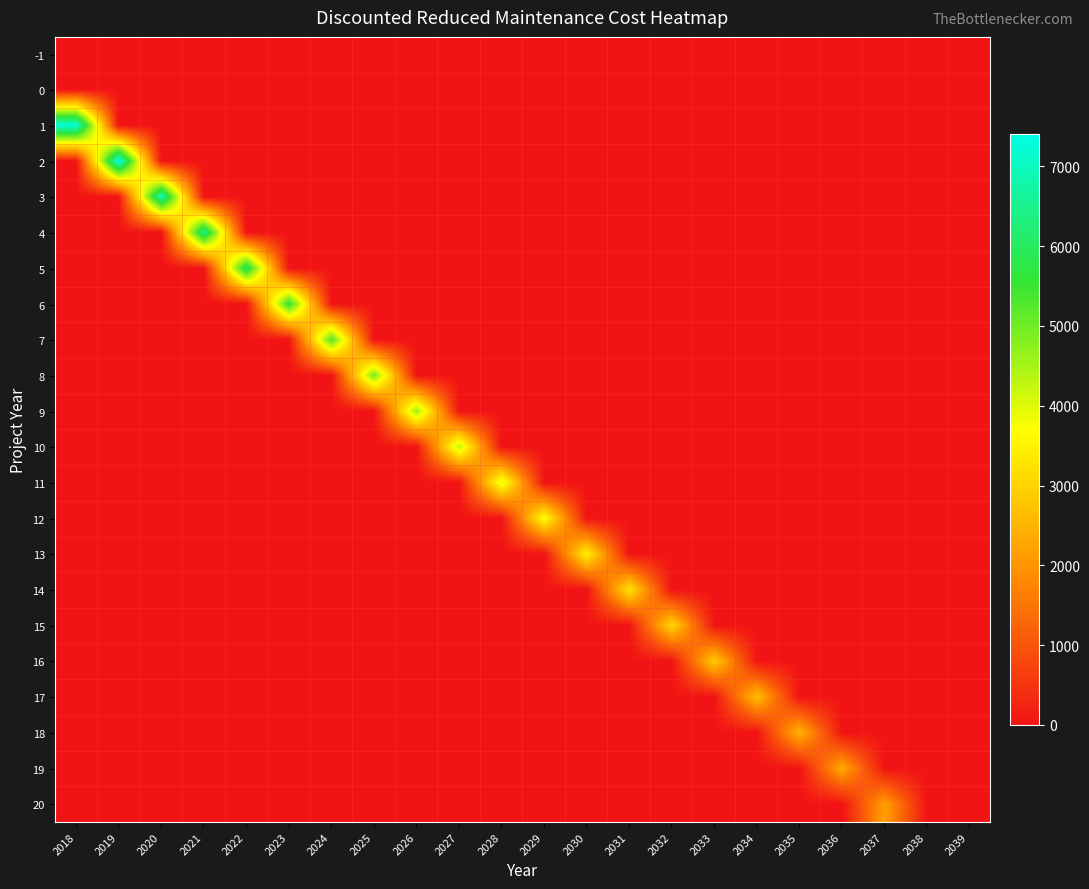

Reading left to right, transcribe all the data shown in this chart.

-1: 2018=0.0	2019=0.0	2020=0.0	2021=0.0	2022=0.0	2023=0.0	2024=0.0	2025=0.0	2026=0.0	2027=0.0	2028=0.0	2029=0.0	2030=0.0	2031=0.0	2032=0.0	2033=0.0	2034=0.0	2035=0.0	2036=0.0	2037=0.0	2038=0.0	2039=0.0
0: 2018=0.0	2019=0.0	2020=0.0	2021=0.0	2022=0.0	2023=0.0	2024=0.0	2025=0.0	2026=0.0	2027=0.0	2028=0.0	2029=0.0	2030=0.0	2031=0.0	2032=0.0	2033=0.0	2034=0.0	2035=0.0	2036=0.0	2037=0.0	2038=0.0	2039=0.0
1: 2018=7287.5	2019=0.0	2020=0.0	2021=0.0	2022=0.0	2023=0.0	2024=0.0	2025=0.0	2026=0.0	2027=0.0	2028=0.0	2029=0.0	2030=0.0	2031=0.0	2032=0.0	2033=0.0	2034=0.0	2035=0.0	2036=0.0	2037=0.0	2038=0.0	2039=0.0
2: 2018=0.0	2019=7405.5	2020=0.0	2021=0.0	2022=0.0	2023=0.0	2024=0.0	2025=0.0	2026=0.0	2027=0.0	2028=0.0	2029=0.0	2030=0.0	2031=0.0	2032=0.0	2033=0.0	2034=0.0	2035=0.0	2036=0.0	2037=0.0	2038=0.0	2039=0.0
3: 2018=0.0	2019=0.0	2020=6921.0	2021=0.0	2022=0.0	2023=0.0	2024=0.0	2025=0.0	2026=0.0	2027=0.0	2028=0.0	2029=0.0	2030=0.0	2031=0.0	2032=0.0	2033=0.0	2034=0.0	2035=0.0	2036=0.0	2037=0.0	2038=0.0	2039=0.0
4: 2018=0.0	2019=0.0	2020=0.0	2021=6468.2	2022=0.0	2023=0.0	2024=0.0	2025=0.0	2026=0.0	2027=0.0	2028=0.0	2029=0.0	2030=0.0	2031=0.0	2032=0.0	2033=0.0	2034=0.0	2035=0.0	2036=0.0	2037=0.0	2038=0.0	2039=0.0
5: 2018=0.0	2019=0.0	2020=0.0	2021=0.0	2022=6045.1	2023=0.0	2024=0.0	2025=0.0	2026=0.0	2027=0.0	2028=0.0	2029=0.0	2030=0.0	2031=0.0	2032=0.0	2033=0.0	2034=0.0	2035=0.0	2036=0.0	2037=0.0	2038=0.0	2039=0.0
6: 2018=0.0	2019=0.0	2020=0.0	2021=0.0	2022=0.0	2023=5649.6	2024=0.0	2025=0.0	2026=0.0	2027=0.0	2028=0.0	2029=0.0	2030=0.0	2031=0.0	2032=0.0	2033=0.0	2034=0.0	2035=0.0	2036=0.0	2037=0.0	2038=0.0	2039=0.0
7: 2018=0.0	2019=0.0	2020=0.0	2021=0.0	2022=0.0	2023=0.0	2024=5280.0	2025=0.0	2026=0.0	2027=0.0	2028=0.0	2029=0.0	2030=0.0	2031=0.0	2032=0.0	2033=0.0	2034=0.0	2035=0.0	2036=0.0	2037=0.0	2038=0.0	2039=0.0
8: 2018=0.0	2019=0.0	2020=0.0	2021=0.0	2022=0.0	2023=0.0	2024=0.0	2025=4934.6	2026=0.0	2027=0.0	2028=0.0	2029=0.0	2030=0.0	2031=0.0	2032=0.0	2033=0.0	2034=0.0	2035=0.0	2036=0.0	2037=0.0	2038=0.0	2039=0.0
9: 2018=0.0	2019=0.0	2020=0.0	2021=0.0	2022=0.0	2023=0.0	2024=0.0	2025=0.0	2026=4611.8	2027=0.0	2028=0.0	2029=0.0	2030=0.0	2031=0.0	2032=0.0	2033=0.0	2034=0.0	2035=0.0	2036=0.0	2037=0.0	2038=0.0	2039=0.0
10: 2018=0.0	2019=0.0	2020=0.0	2021=0.0	2022=0.0	2023=0.0	2024=0.0	2025=0.0	2026=0.0	2027=4310.1	2028=0.0	2029=0.0	2030=0.0	2031=0.0	2032=0.0	2033=0.0	2034=0.0	2035=0.0	2036=0.0	2037=0.0	2038=0.0	2039=0.0
11: 2018=0.0	2019=0.0	2020=0.0	2021=0.0	2022=0.0	2023=0.0	2024=0.0	2025=0.0	2026=0.0	2027=0.0	2028=4028.1	2029=0.0	2030=0.0	2031=0.0	2032=0.0	2033=0.0	2034=0.0	2035=0.0	2036=0.0	2037=0.0	2038=0.0	2039=0.0
12: 2018=0.0	2019=0.0	2020=0.0	2021=0.0	2022=0.0	2023=0.0	2024=0.0	2025=0.0	2026=0.0	2027=0.0	2028=0.0	2029=3764.6	2030=0.0	2031=0.0	2032=0.0	2033=0.0	2034=0.0	2035=0.0	2036=0.0	2037=0.0	2038=0.0	2039=0.0
13: 2018=0.0	2019=0.0	2020=0.0	2021=0.0	2022=0.0	2023=0.0	2024=0.0	2025=0.0	2026=0.0	2027=0.0	2028=0.0	2029=0.0	2030=3518.3	2031=0.0	2032=0.0	2033=0.0	2034=0.0	2035=0.0	2036=0.0	2037=0.0	2038=0.0	2039=0.0
14: 2018=0.0	2019=0.0	2020=0.0	2021=0.0	2022=0.0	2023=0.0	2024=0.0	2025=0.0	2026=0.0	2027=0.0	2028=0.0	2029=0.0	2030=0.0	2031=3288.1	2032=0.0	2033=0.0	2034=0.0	2035=0.0	2036=0.0	2037=0.0	2038=0.0	2039=0.0
15: 2018=0.0	2019=0.0	2020=0.0	2021=0.0	2022=0.0	2023=0.0	2024=0.0	2025=0.0	2026=0.0	2027=0.0	2028=0.0	2029=0.0	2030=0.0	2031=0.0	2032=3073.0	2033=0.0	2034=0.0	2035=0.0	2036=0.0	2037=0.0	2038=0.0	2039=0.0
16: 2018=0.0	2019=0.0	2020=0.0	2021=0.0	2022=0.0	2023=0.0	2024=0.0	2025=0.0	2026=0.0	2027=0.0	2028=0.0	2029=0.0	2030=0.0	2031=0.0	2032=0.0	2033=2872.0	2034=0.0	2035=0.0	2036=0.0	2037=0.0	2038=0.0	2039=0.0
17: 2018=0.0	2019=0.0	2020=0.0	2021=0.0	2022=0.0	2023=0.0	2024=0.0	2025=0.0	2026=0.0	2027=0.0	2028=0.0	2029=0.0	2030=0.0	2031=0.0	2032=0.0	2033=0.0	2034=2684.1	2035=0.0	2036=0.0	2037=0.0	2038=0.0	2039=0.0
18: 2018=0.0	2019=0.0	2020=0.0	2021=0.0	2022=0.0	2023=0.0	2024=0.0	2025=0.0	2026=0.0	2027=0.0	2028=0.0	2029=0.0	2030=0.0	2031=0.0	2032=0.0	2033=0.0	2034=0.0	2035=2508.5	2036=0.0	2037=0.0	2038=0.0	2039=0.0
19: 2018=0.0	2019=0.0	2020=0.0	2021=0.0	2022=0.0	2023=0.0	2024=0.0	2025=0.0	2026=0.0	2027=0.0	2028=0.0	2029=0.0	2030=0.0	2031=0.0	2032=0.0	2033=0.0	2034=0.0	2035=0.0	2036=2344.4	2037=0.0	2038=0.0	2039=0.0
20: 2018=0.0	2019=0.0	2020=0.0	2021=0.0	2022=0.0	2023=0.0	2024=0.0	2025=0.0	2026=0.0	2027=0.0	2028=0.0	2029=0.0	2030=0.0	2031=0.0	2032=0.0	2033=0.0	2034=0.0	2035=0.0	2036=0.0	2037=2191.0	2038=0.0	2039=0.0